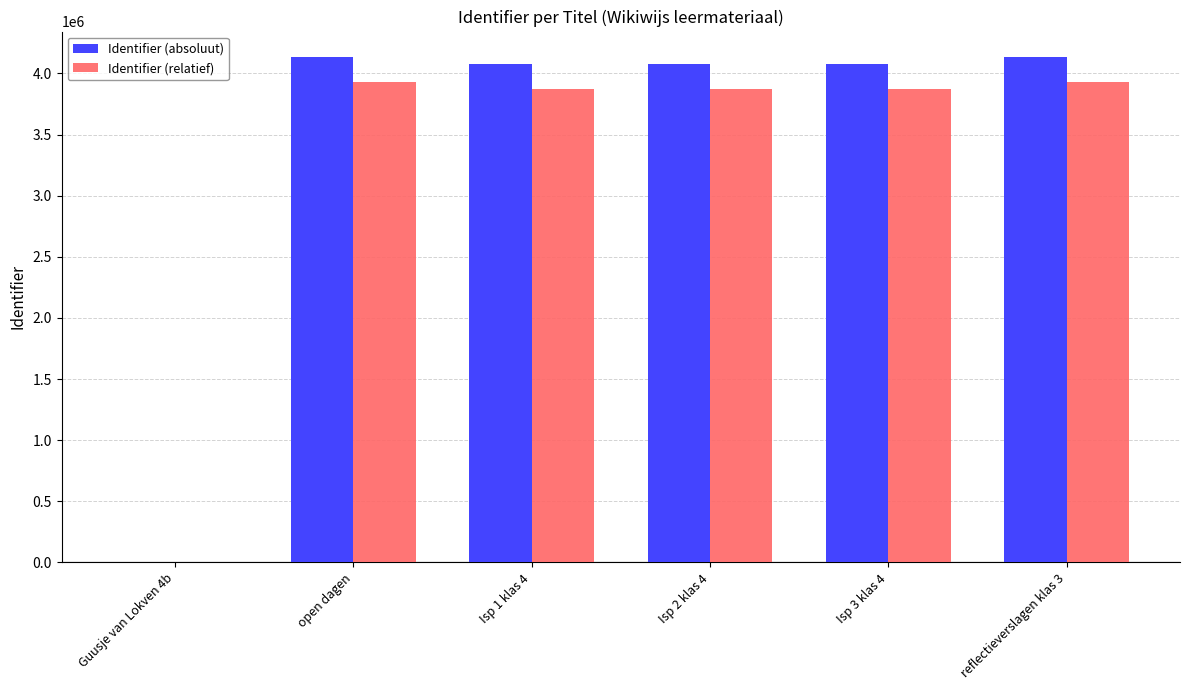

What is the sum of all Identifier (absoluut) values?

20506550.0